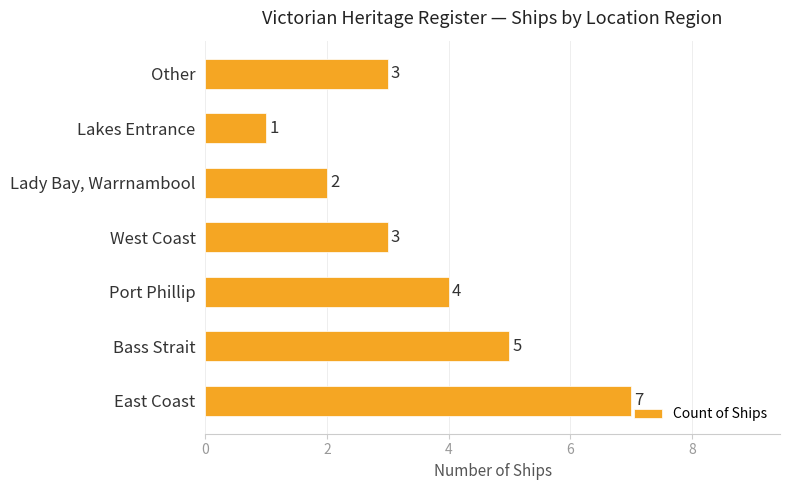

The chart shows a value of 2 at Lady Bay, Warrnambool. True or false?

True